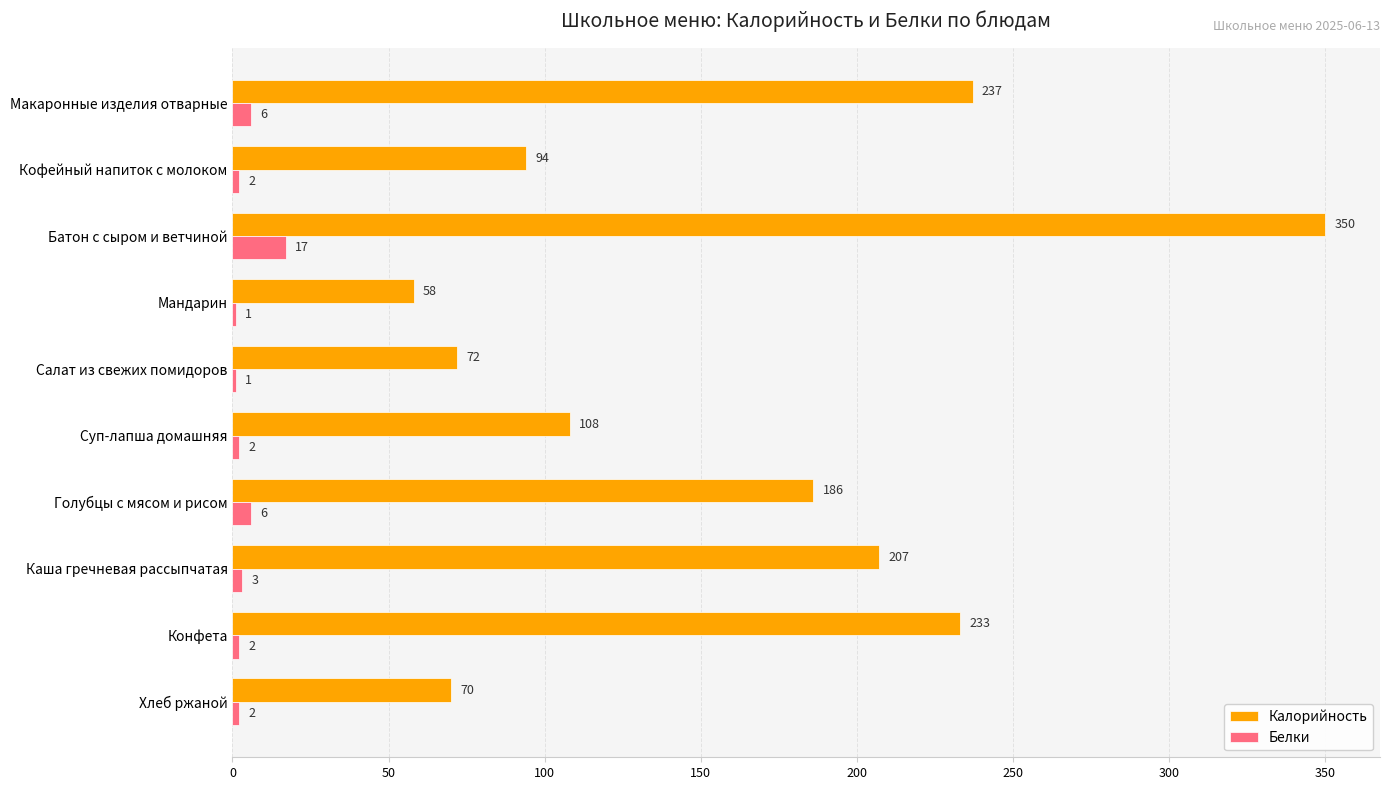

Which series has the largest total across all categories?

Калорийность